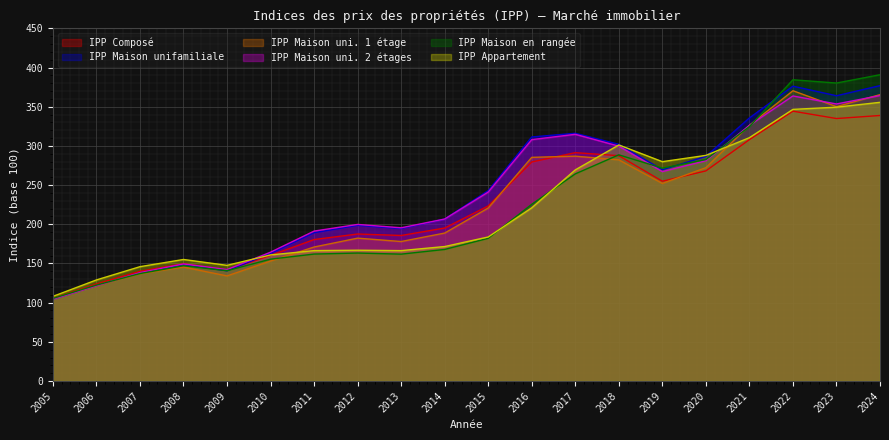

True or false: IPP Composé has a value of 308.0 at 2021.

True